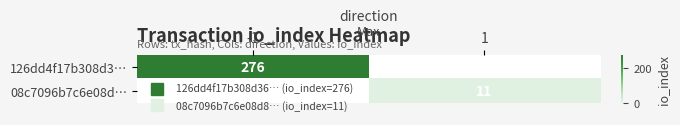

What is the difference between the 08c7096b7c6e08d… values at 1 and -1?

11